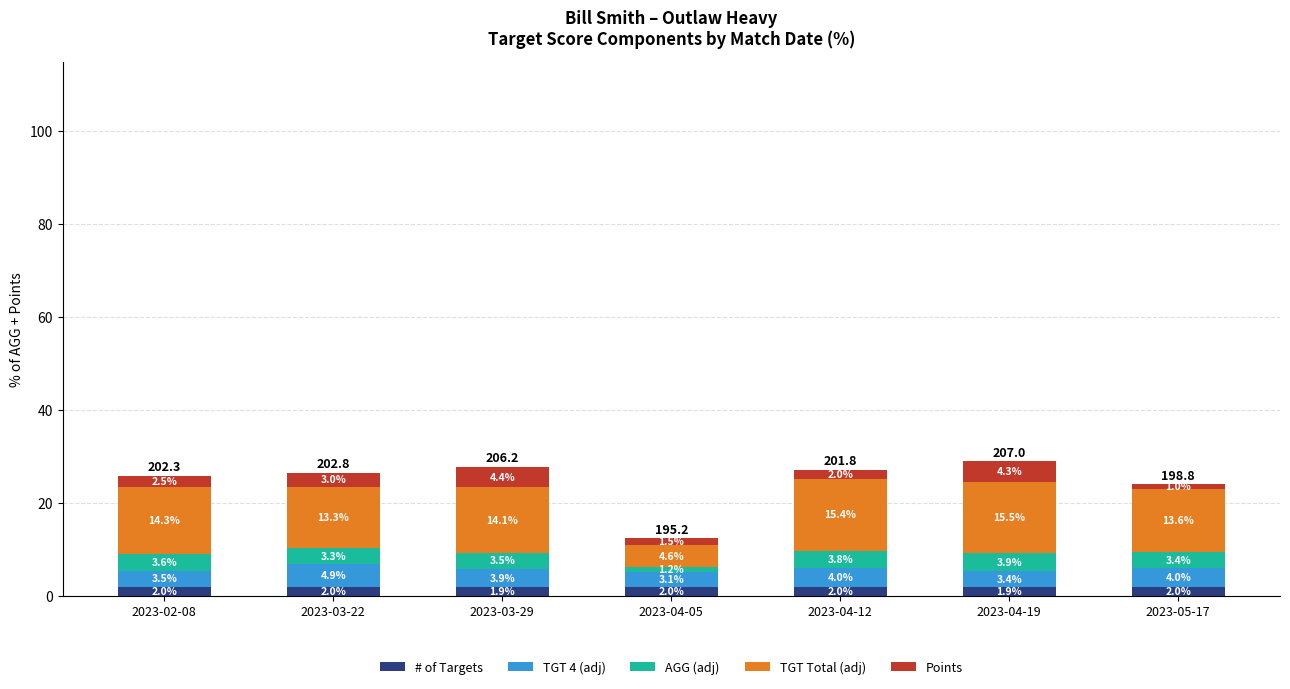

Read the # of Targets value at 2023-04-19.

1.9